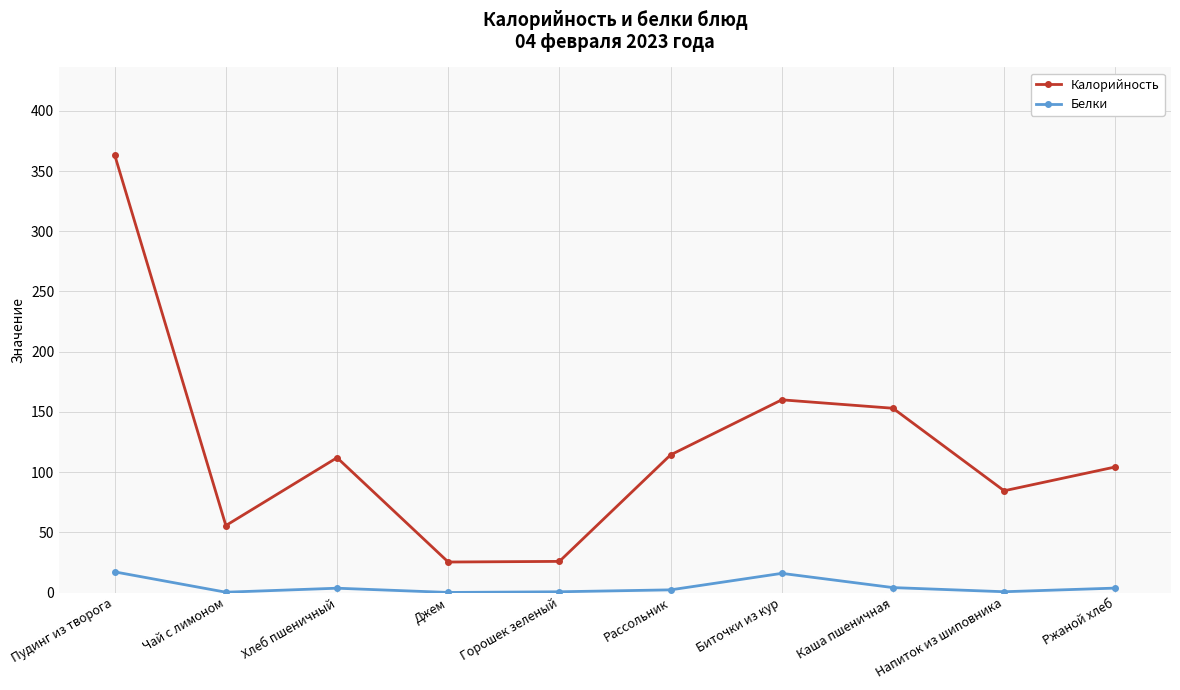

Rank the series at Напиток из шиповника from highest to lowest value.

Калорийность, Белки